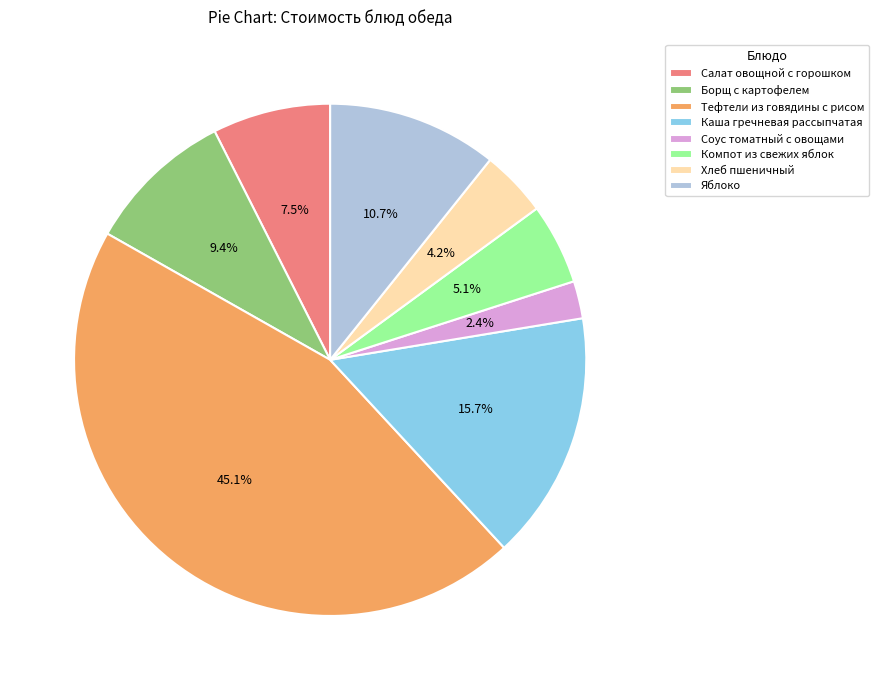

Is there a majority slice in this chart?

No